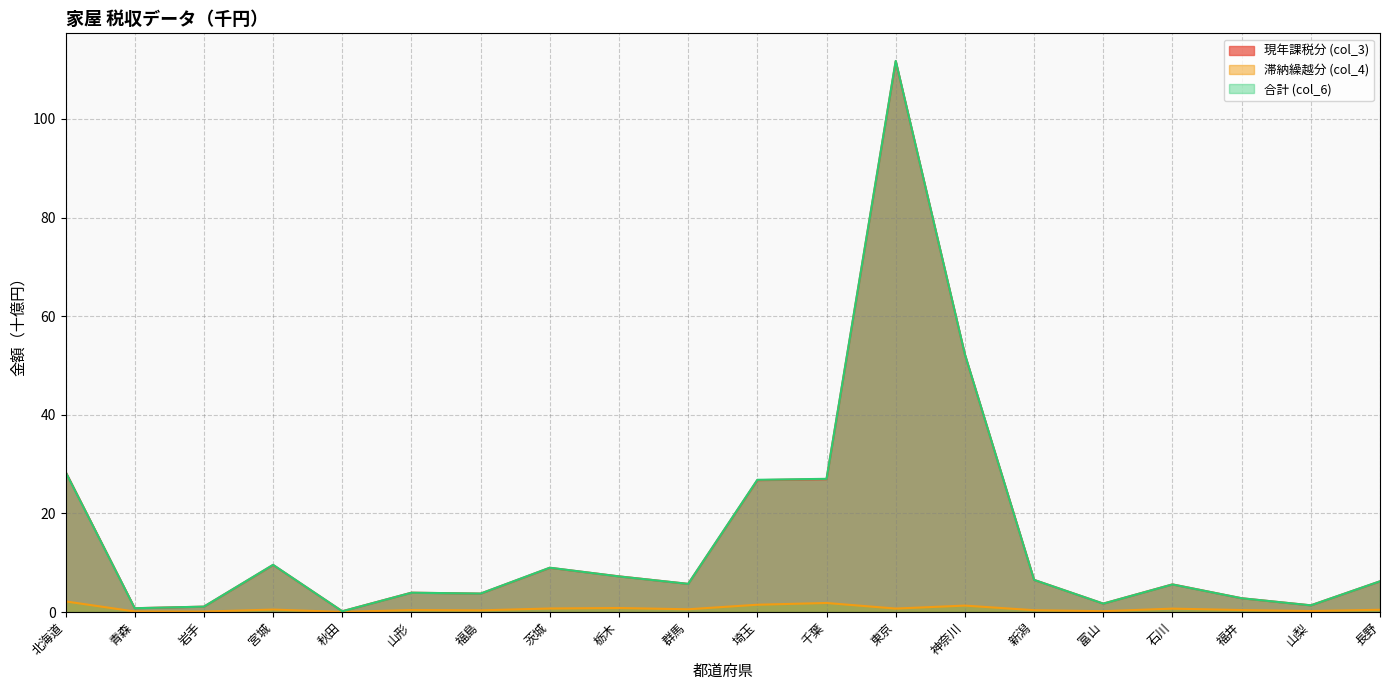

The value of 滞納繰越分 (col_4) at 長野 is 0.8. True or false?

False